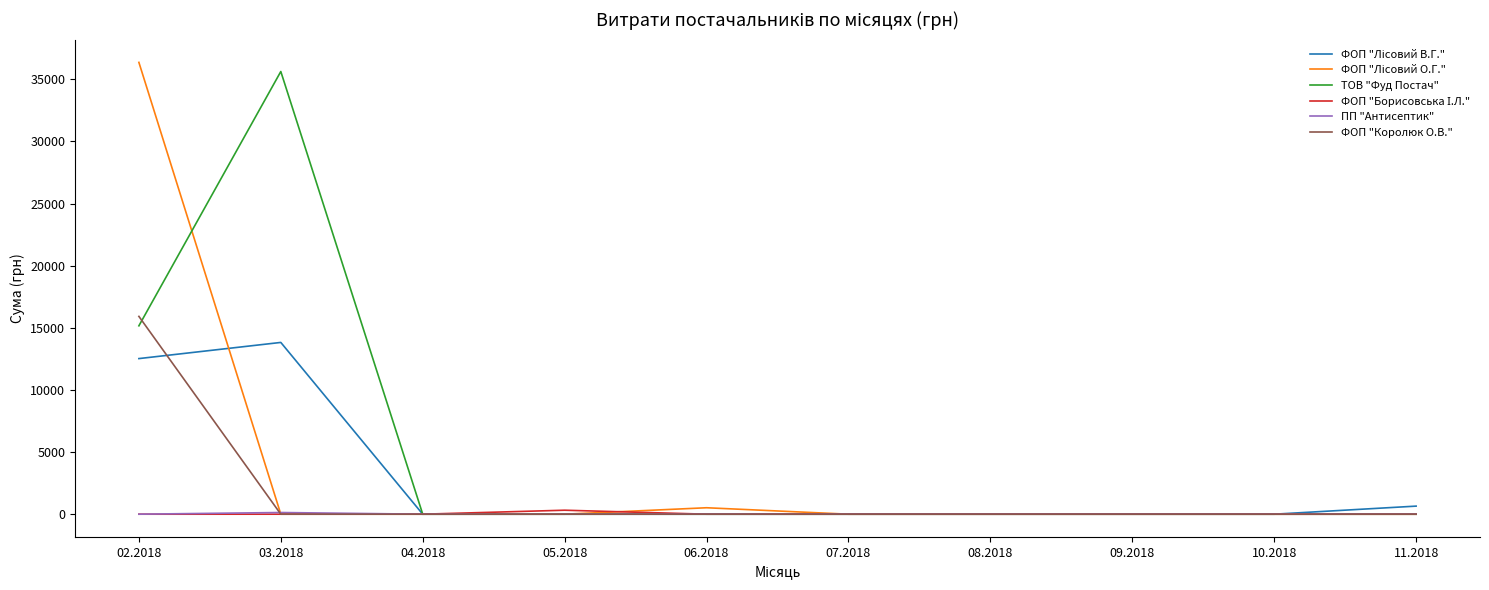

What is the spread (max minus min) of values at 02.2018?

36363.4